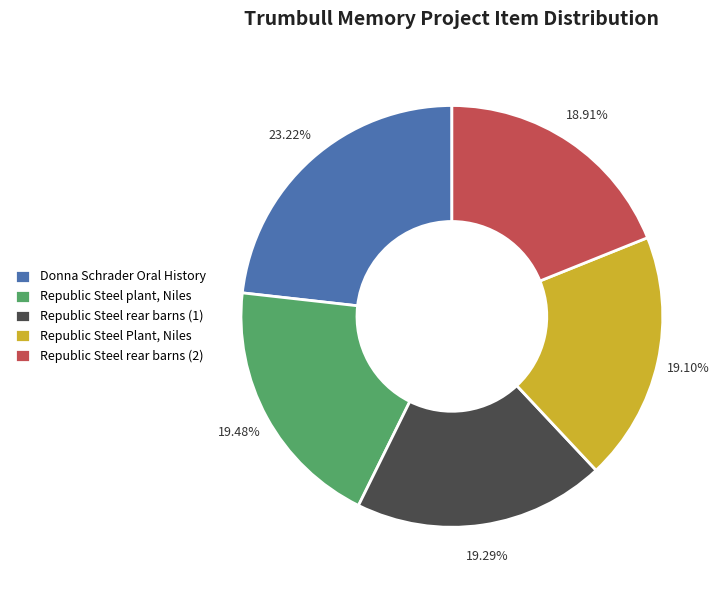

Approximately how many times larger is the value at Republic Steel rear barns (1) compared to Republic Steel rear barns (2)?

1.0